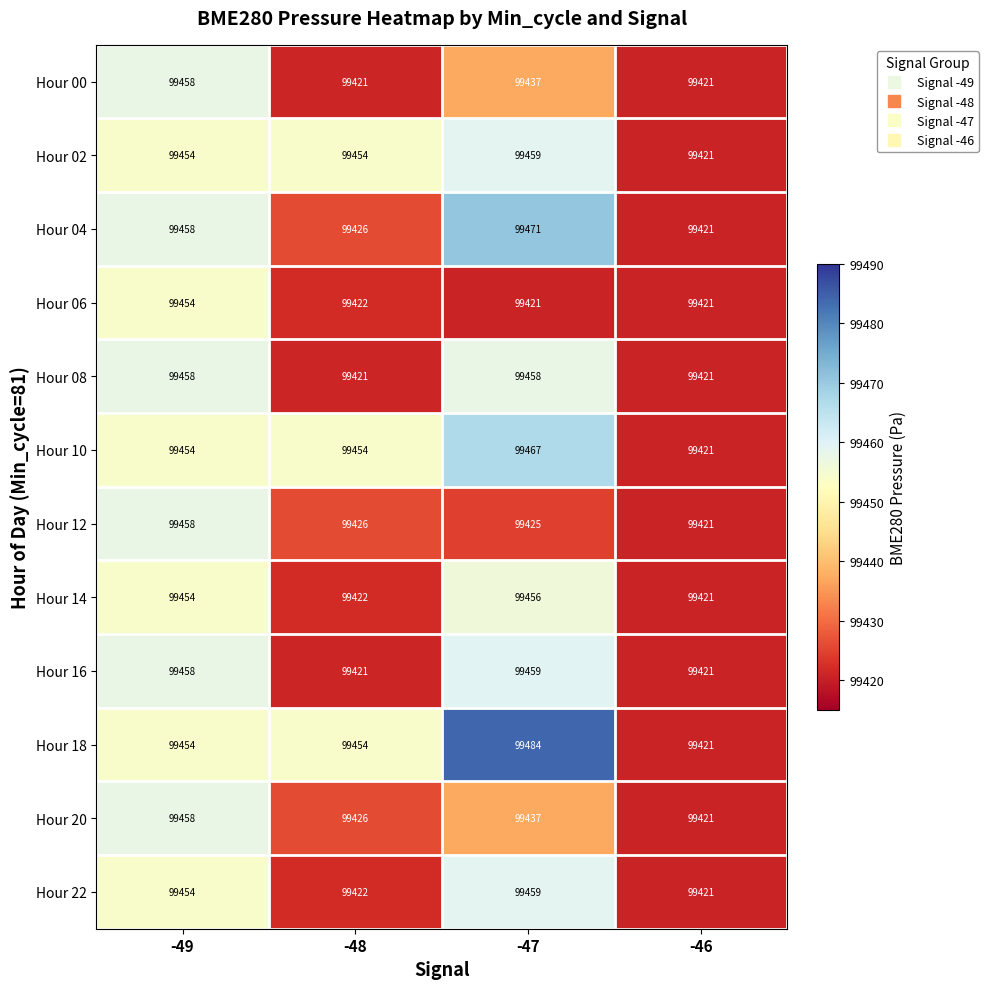

What is the total value across all series at -49?

1193472